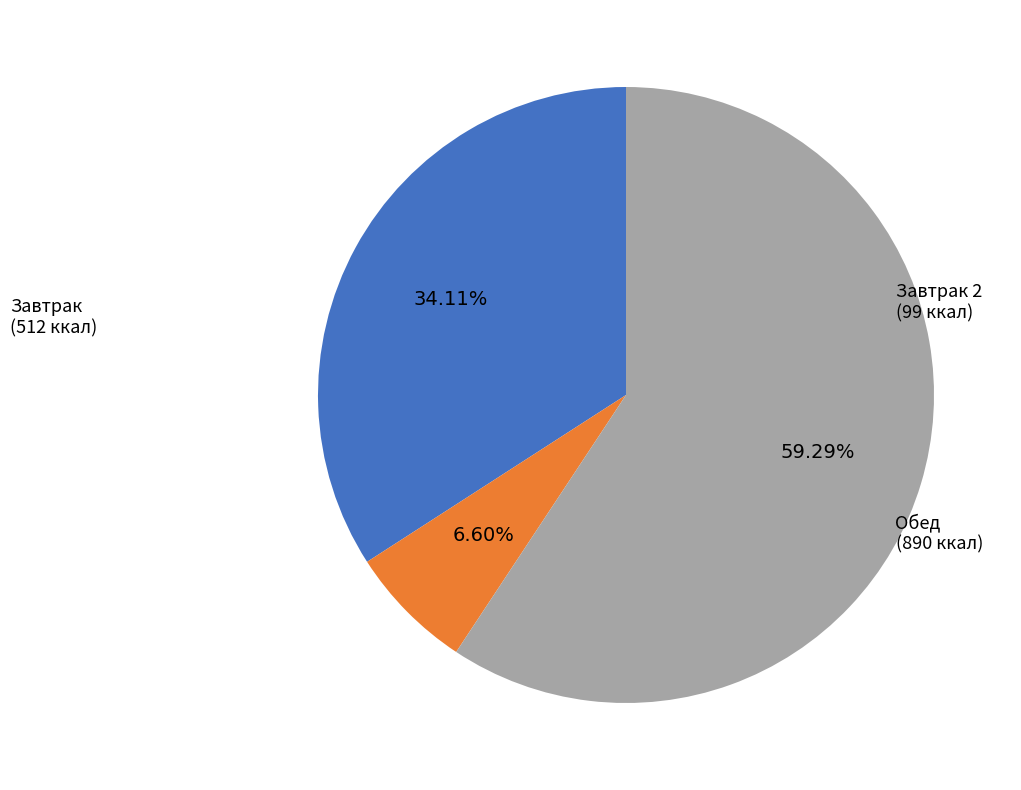

Is there any slice that represents more than half of the pie?

Yes